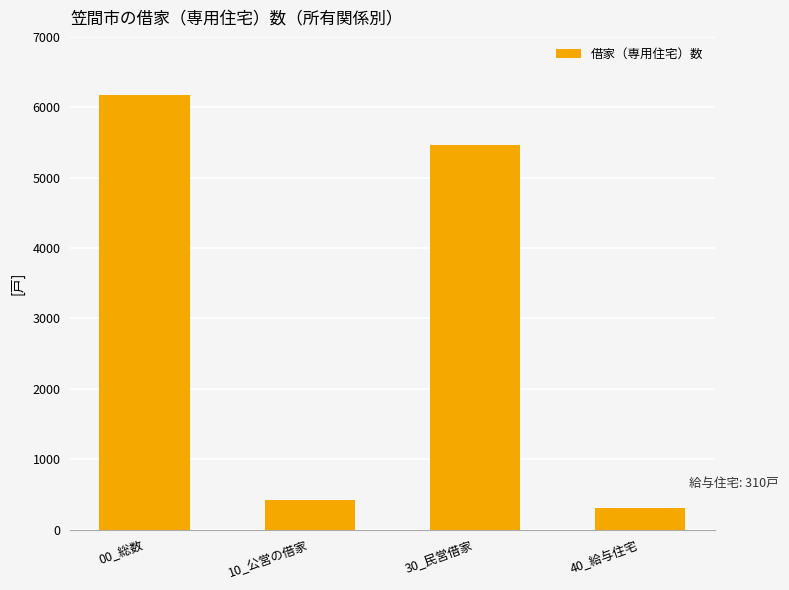

List the labels in order of value, smallest first.

40_給与住宅, 10_公営の借家, 30_民営借家, 00_総数